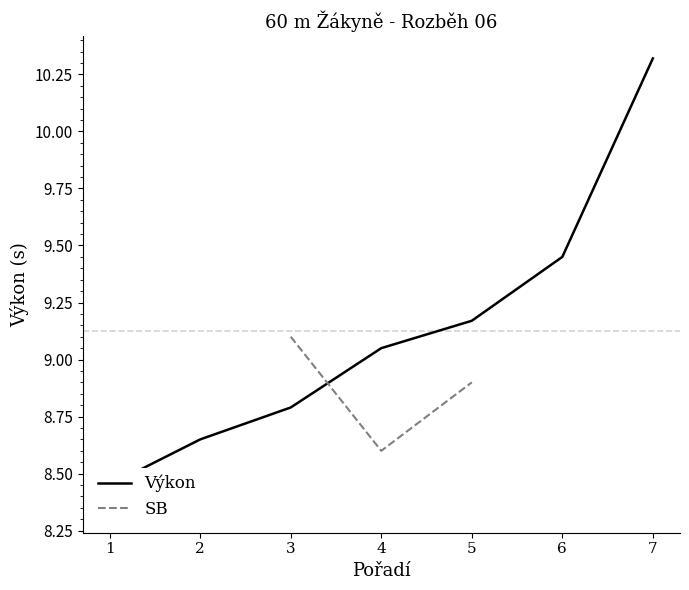

Which series changed the most between 3 and 6?

Výkon